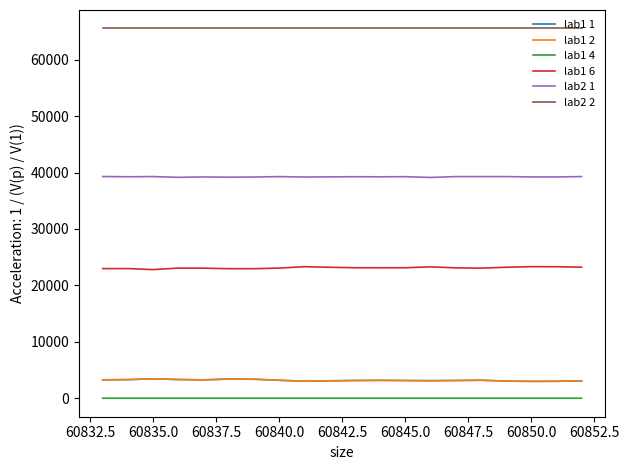

What is the difference between the maximum and minimum values in the lab2 1 series?

163